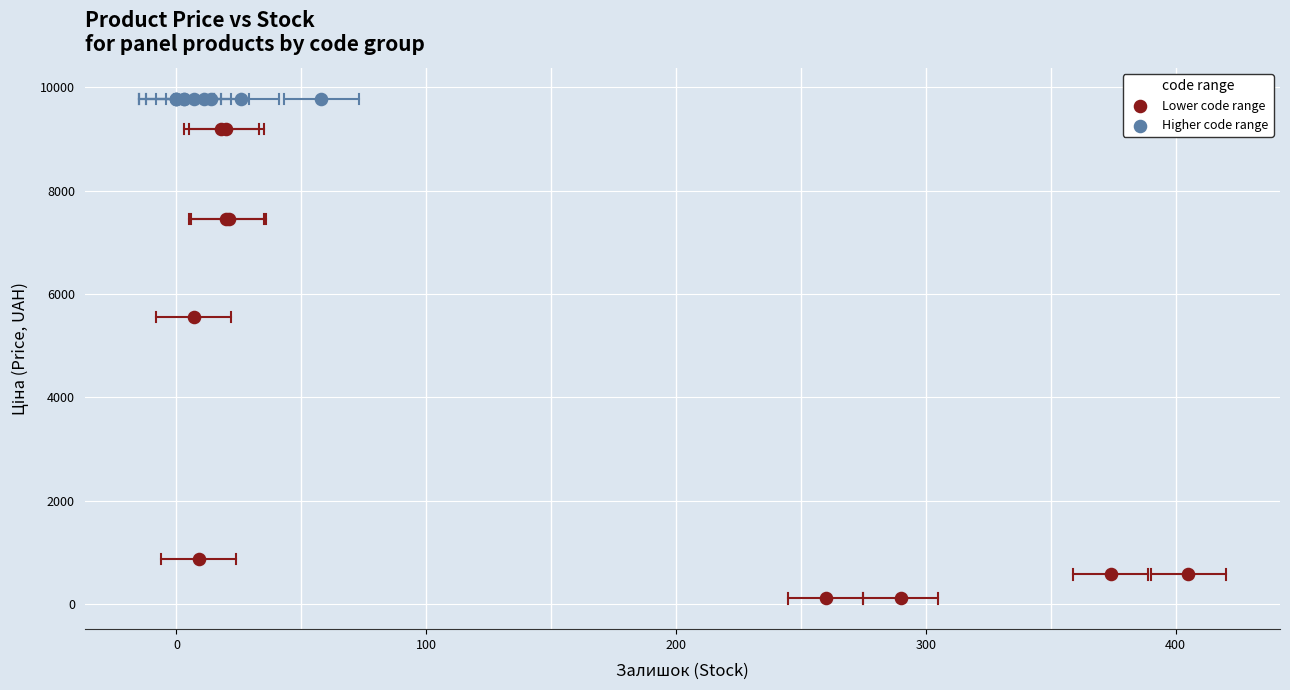

What are all the series names shown in the legend?

Lower code range, Higher code range